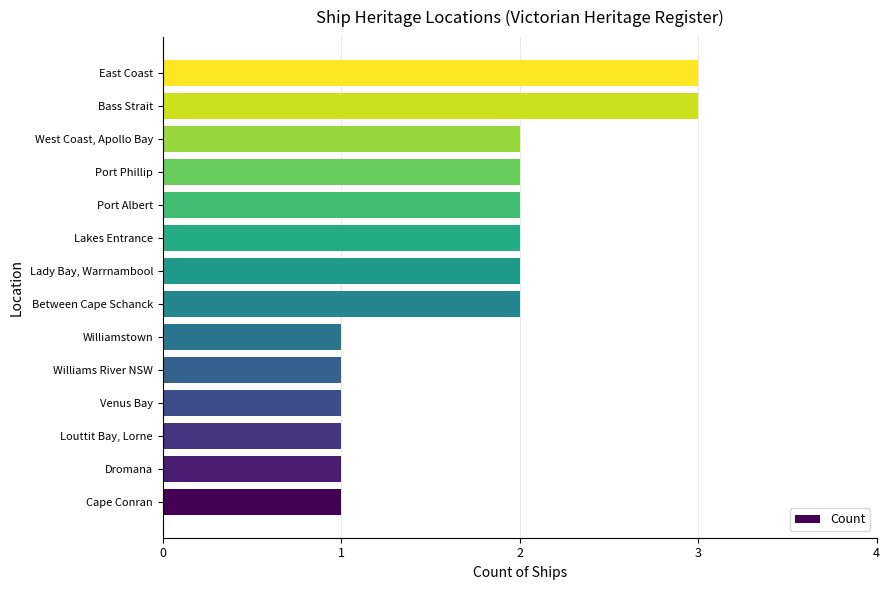

What is the average value?

2